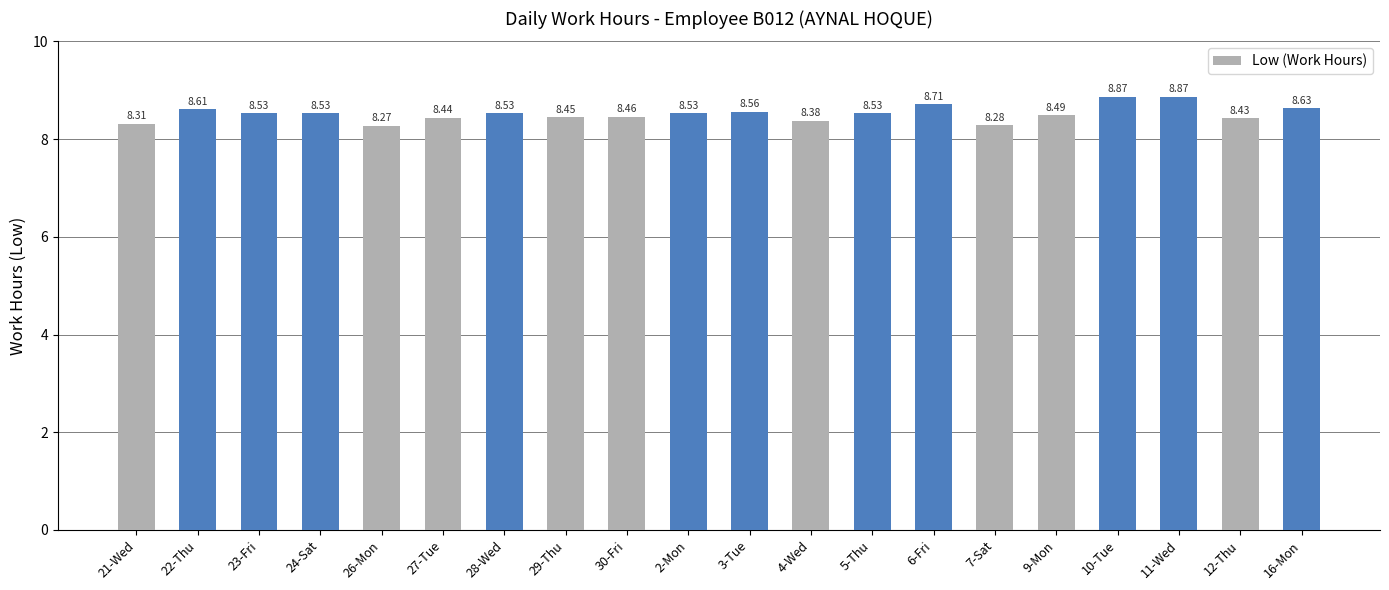

What is the sum of all values?

170.4